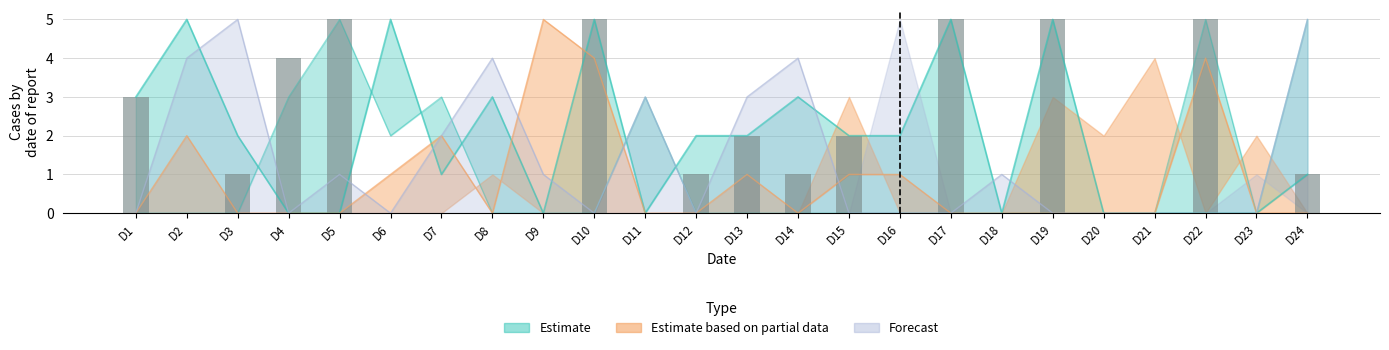

What is the change in value from D3 to D15?

+1